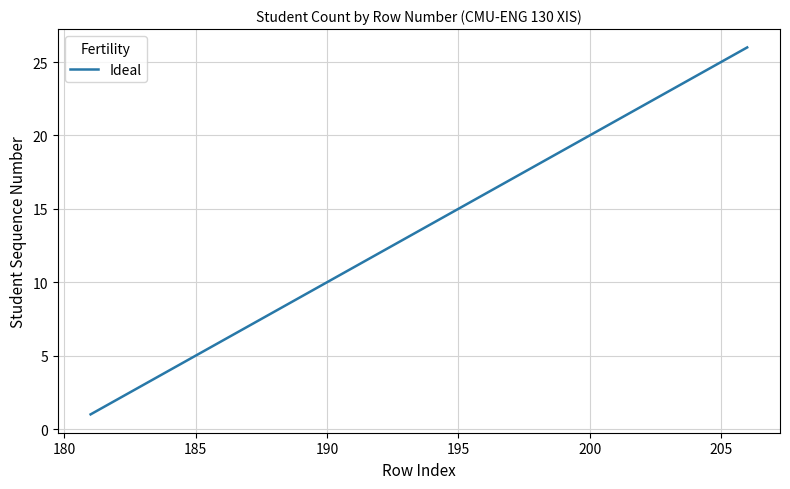

What is the difference between the maximum and minimum values?

25